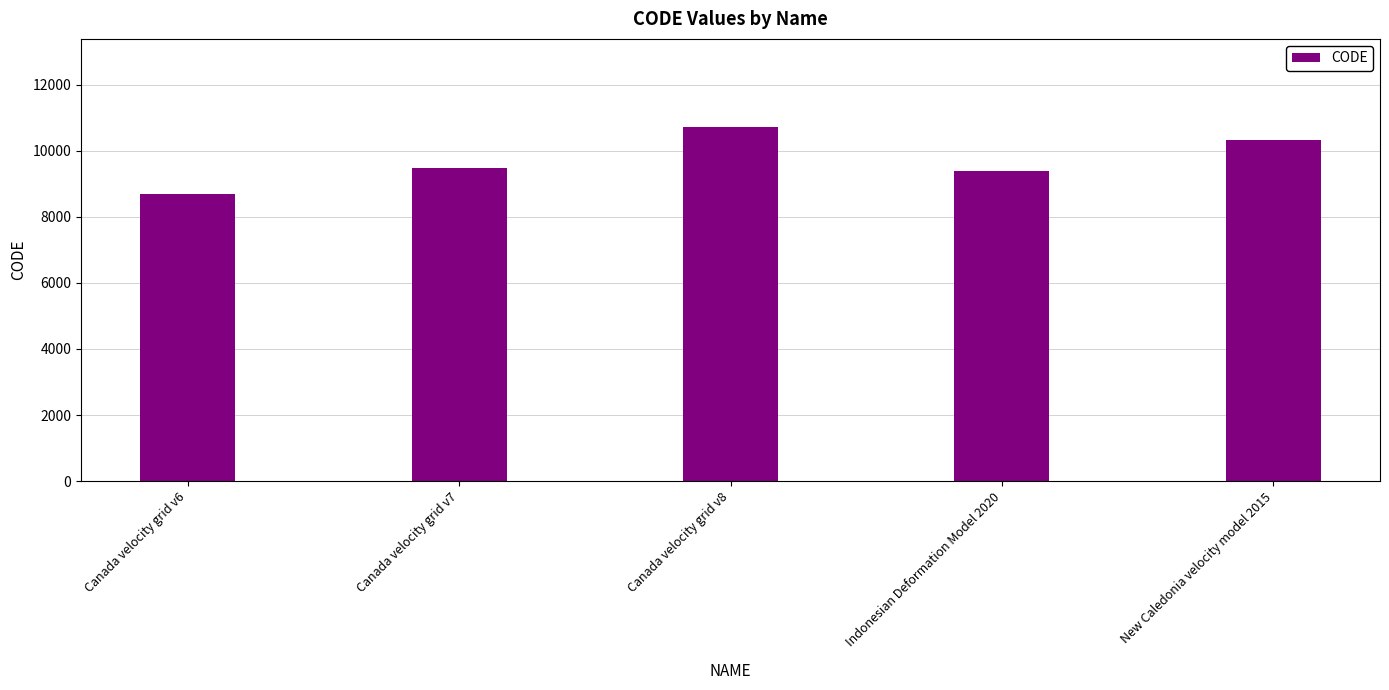

What is the ratio of the value at Canada velocity grid v7 to the value at New Caledonia velocity model 2015?

0.9